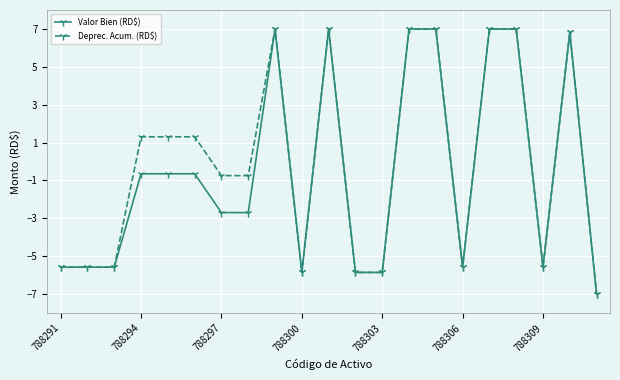

What is the value of the Valor Bien (RD$) point at the 16th from the left?

-5.6